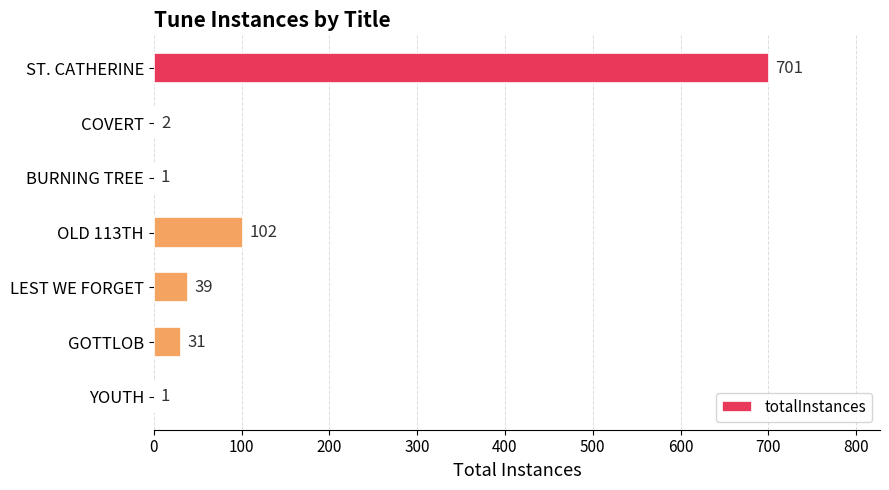

Which has a higher value, ST. CATHERINE or COVERT?

ST. CATHERINE